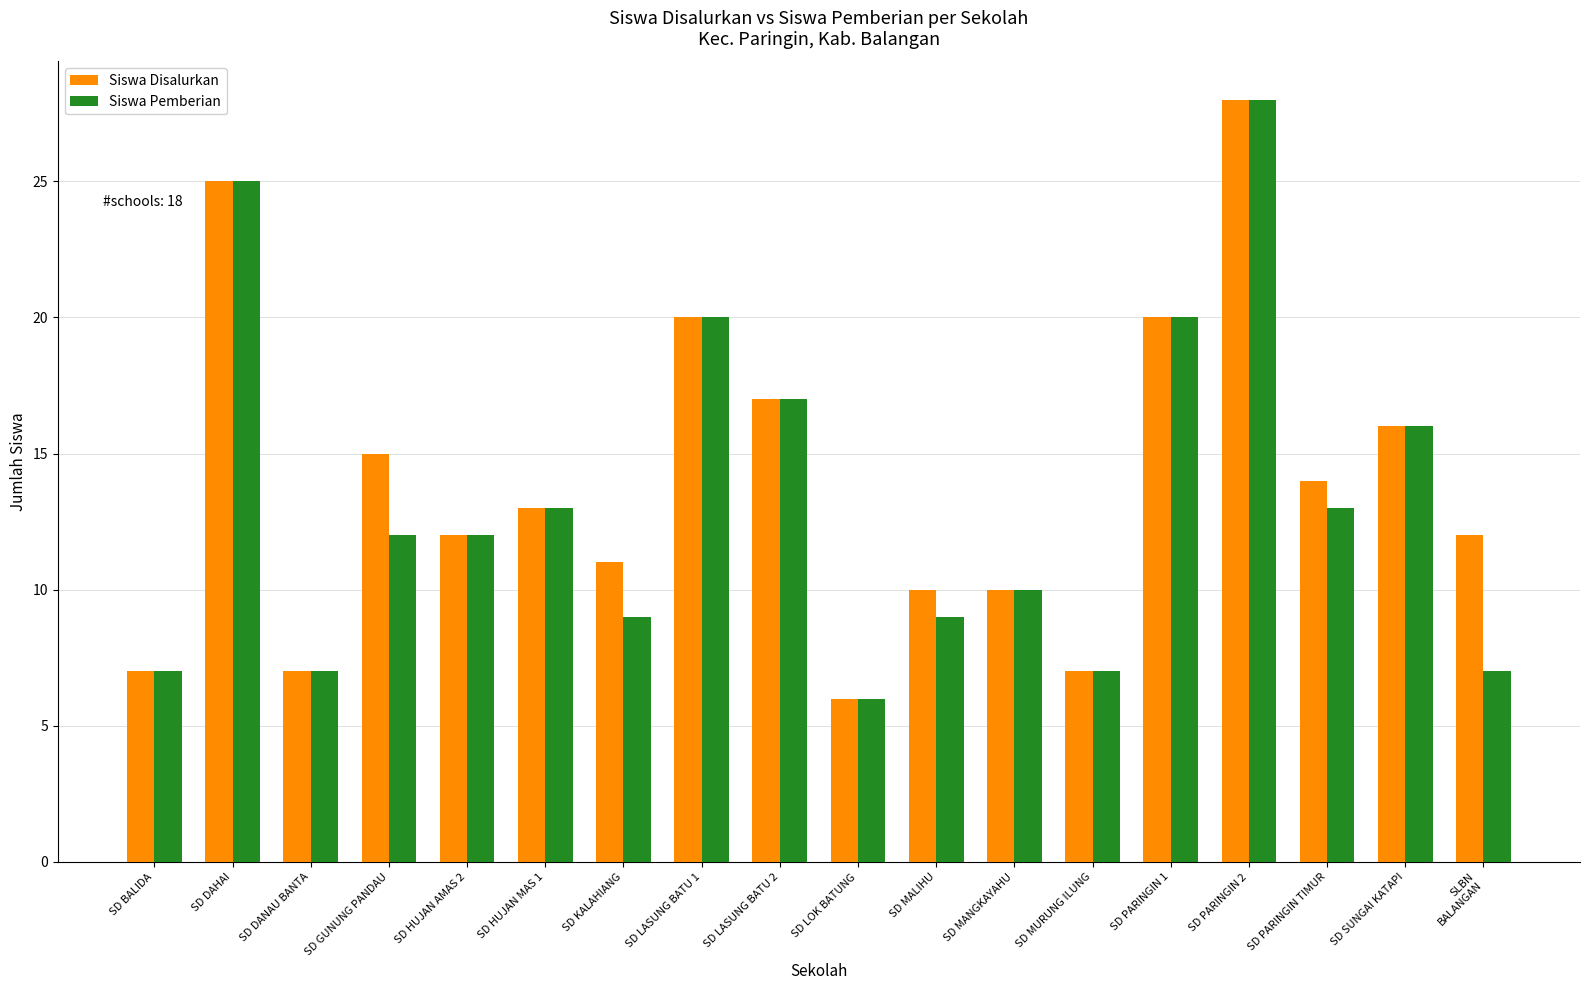

At which label does Siswa Pemberian reach its minimum?

SD LOK BATUNG